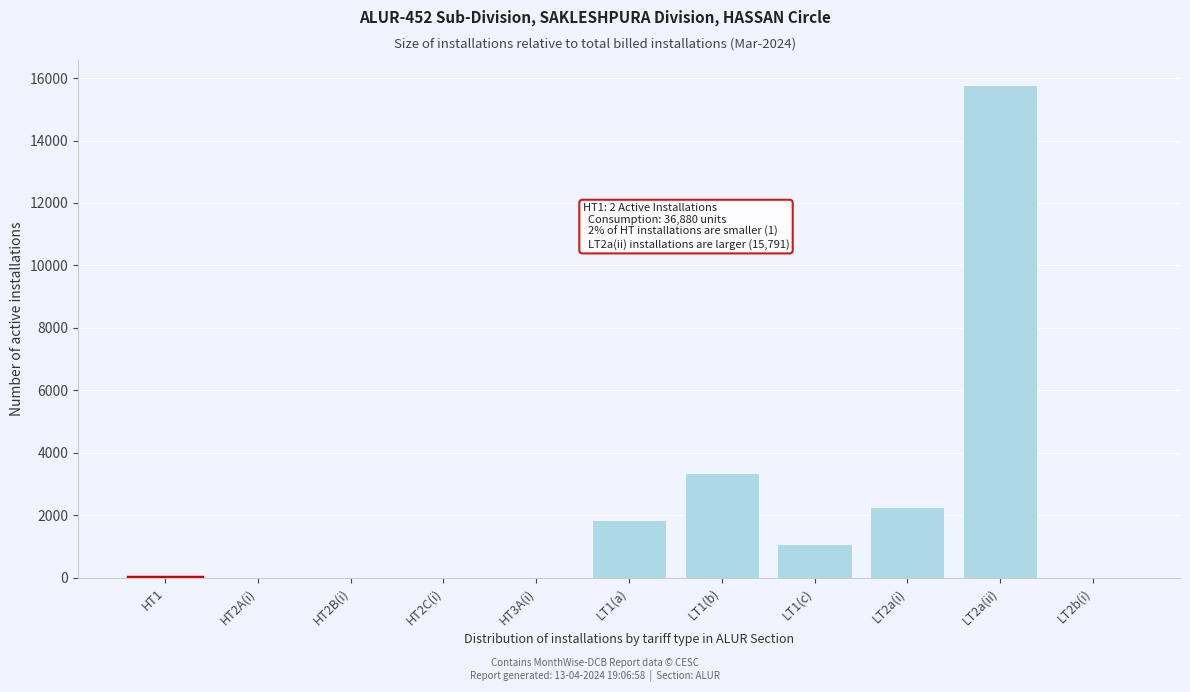

At which category does the chart reach its peak across all series?

LT2a(ii)